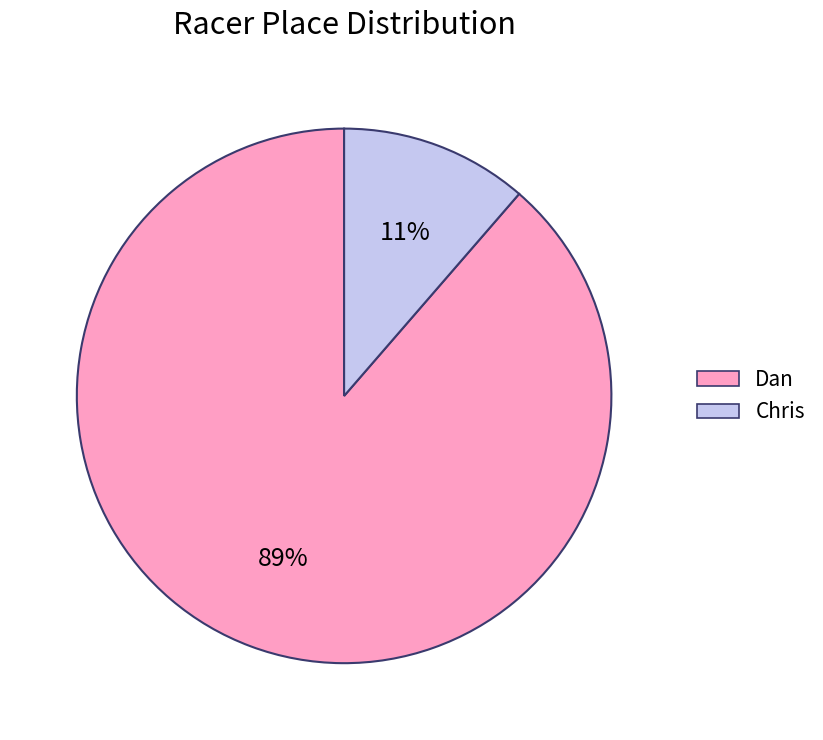

How many slices are in this pie chart?

2